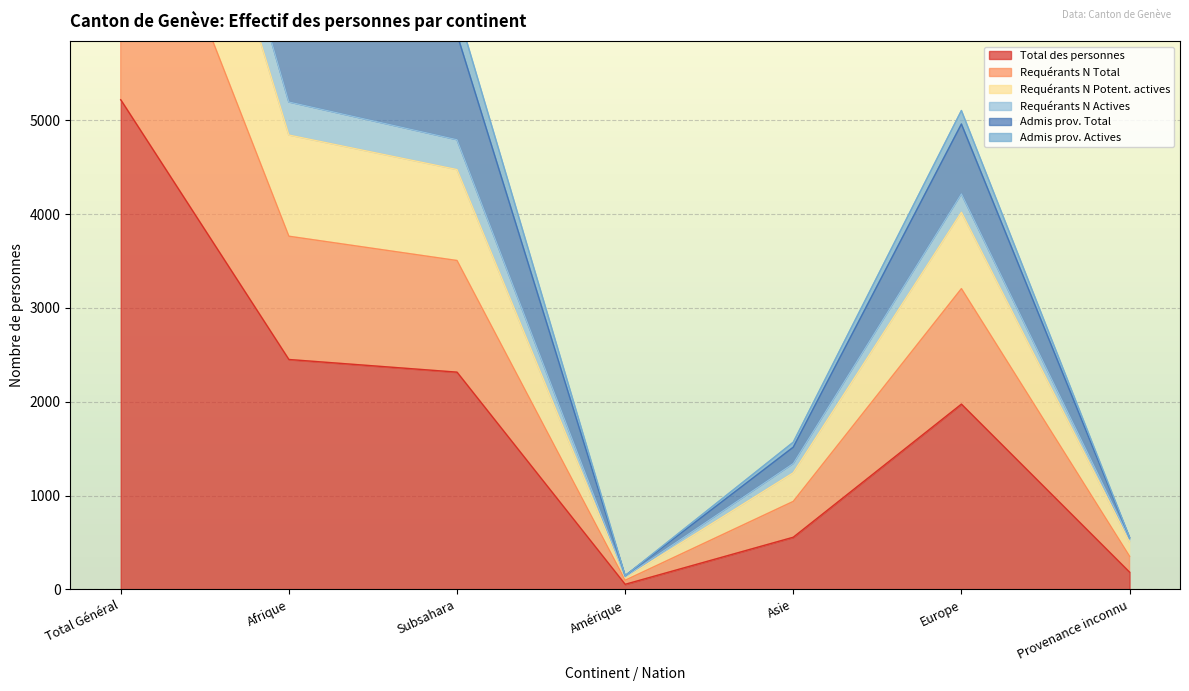

How many values in the Admis prov. Total series exceed 4961?

3